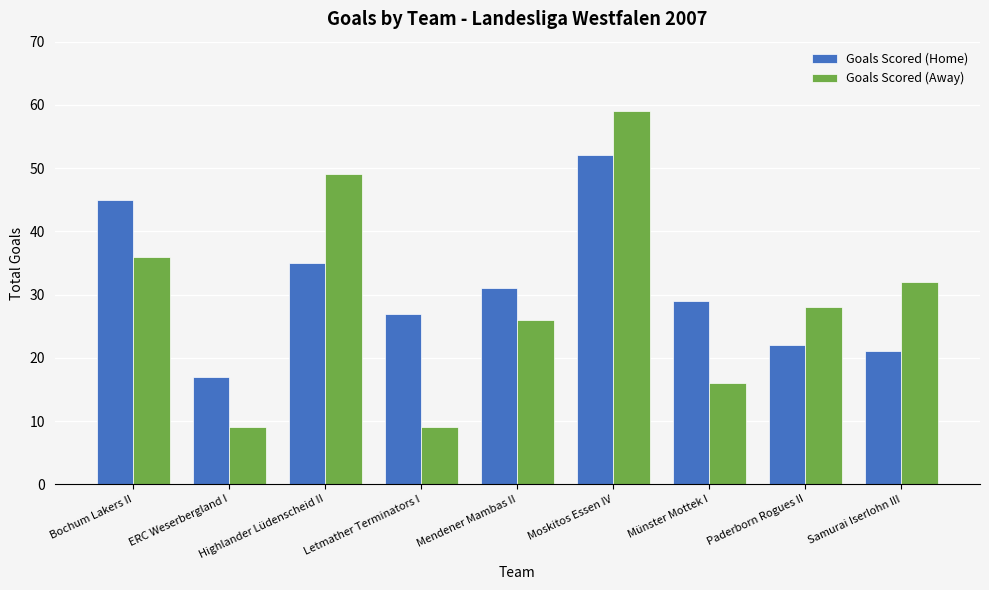

List the series in order of their overall mean, lowest first.

Goals Scored (Away), Goals Scored (Home)